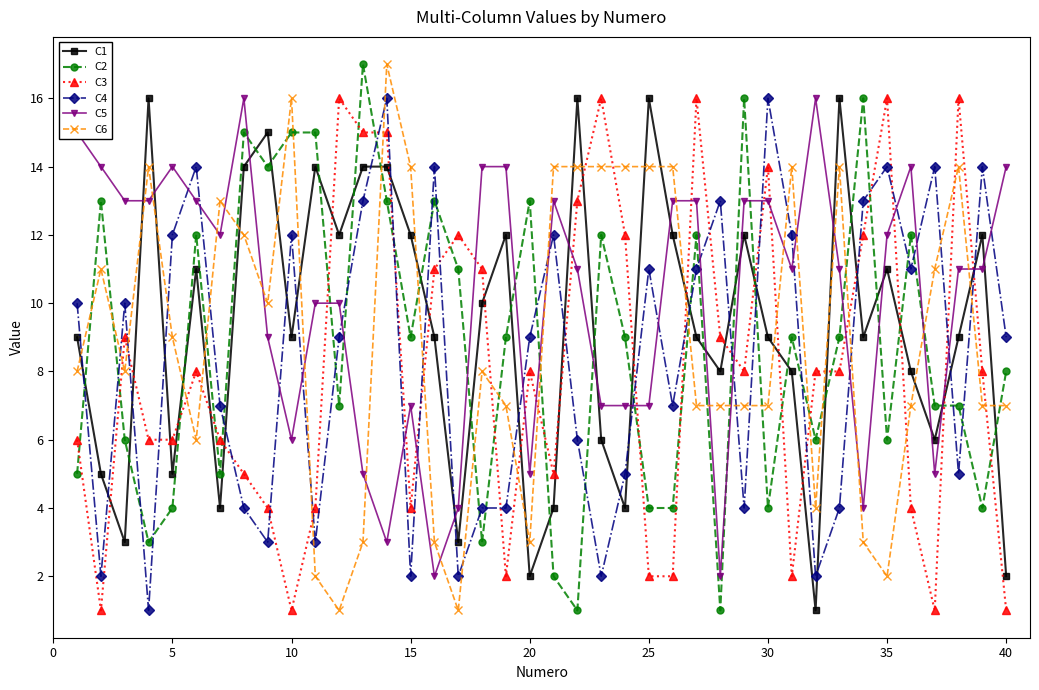

True or false: C1 and C4 cross at least once.

True